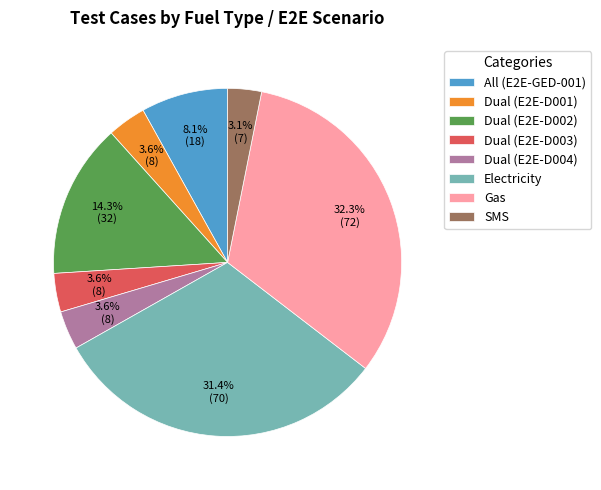

Is it true that Dual (E2E-D003) is 4% of the pie?

True